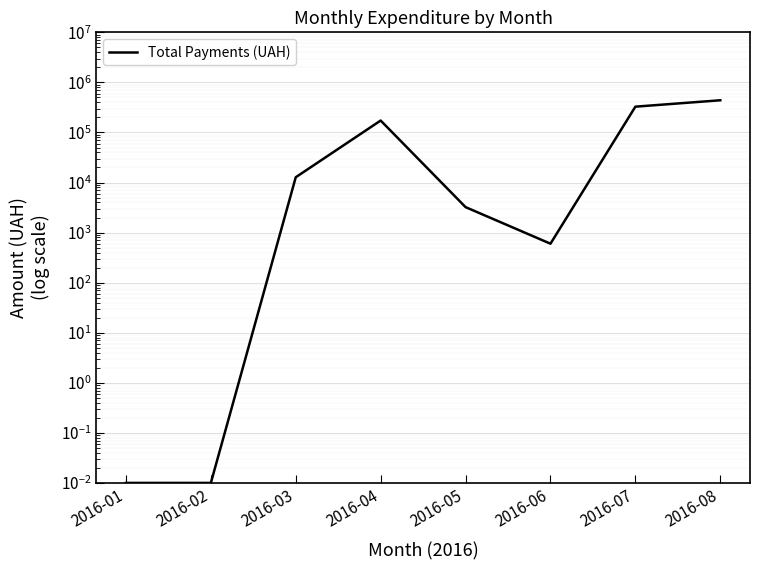

What is the approximate value at 2016-04?

173066.7